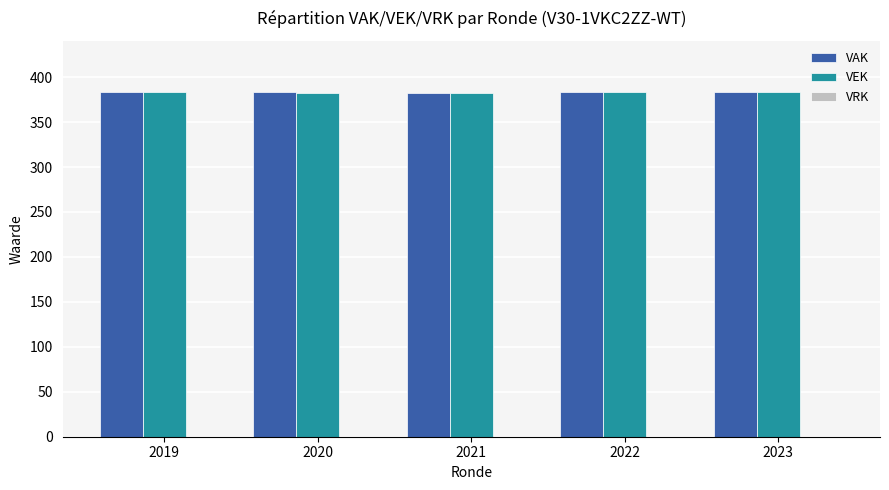

Count the VAK values in the range 383 to 384.

4